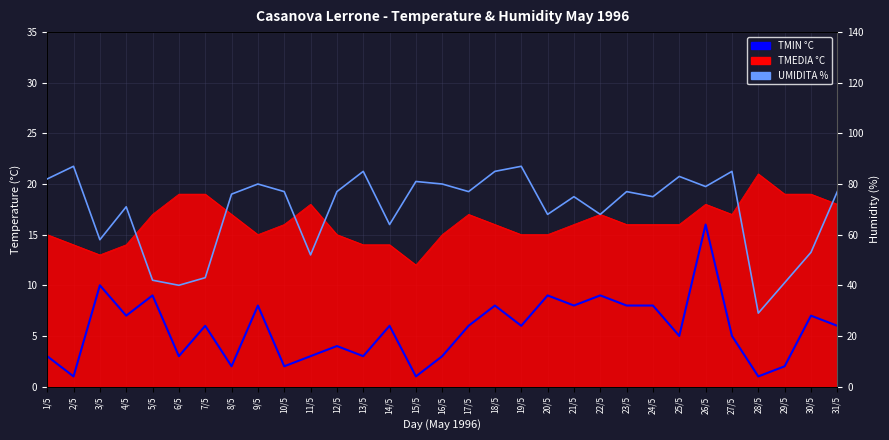

At which category does UMIDITA % reach its first local peak?

2/5